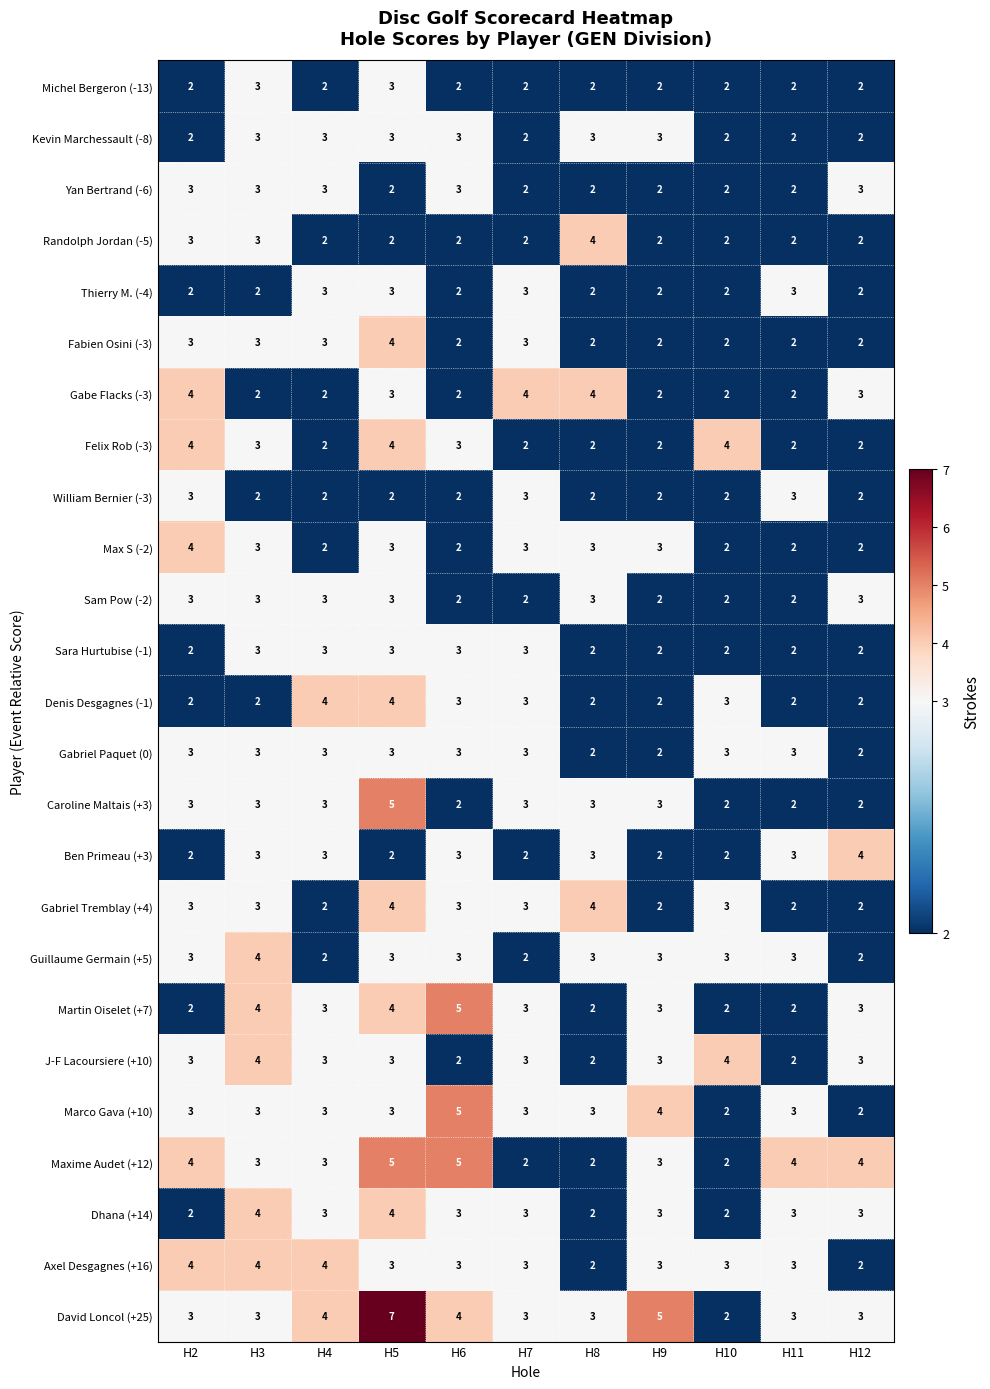

Which category has the highest value across all series?

H5